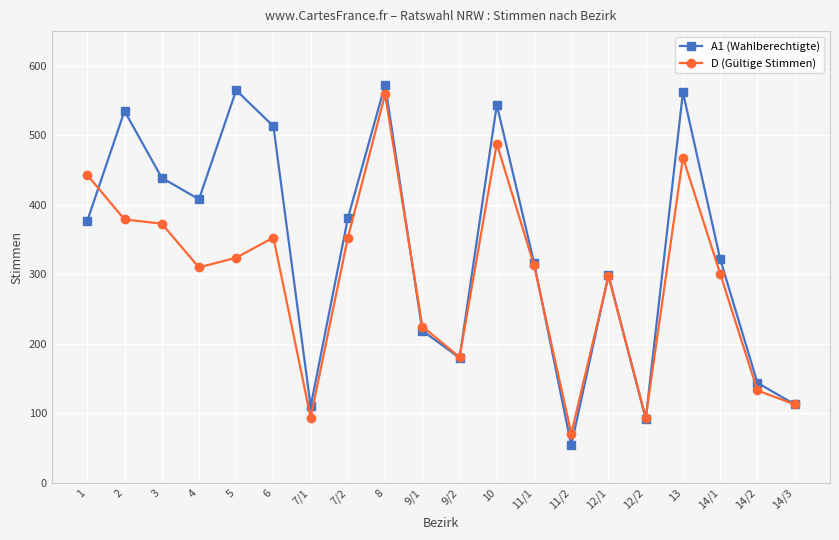

What is the greatest value displayed?

573